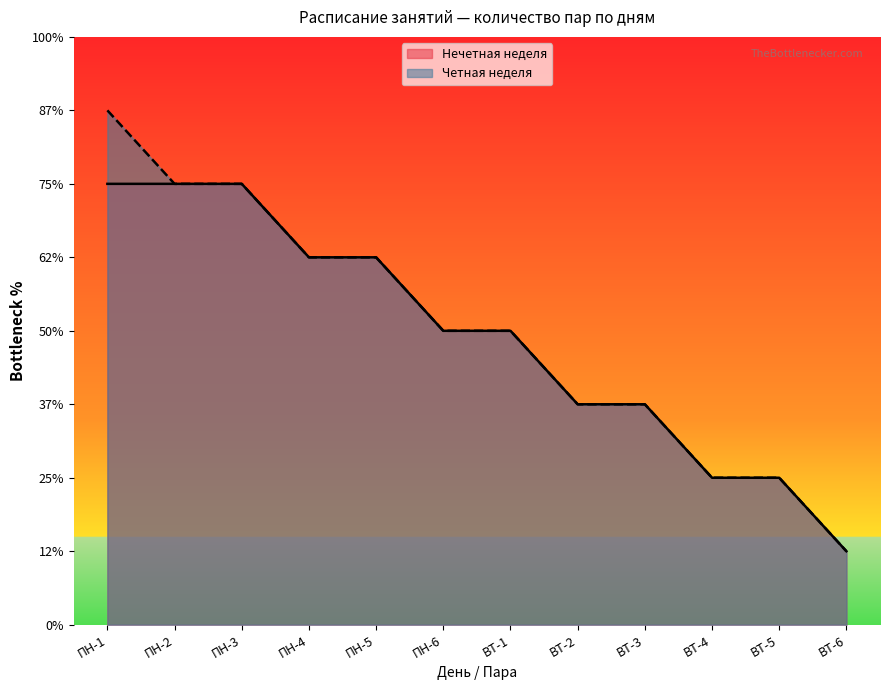

What is the label of the 8th point from the right?

ПН-5